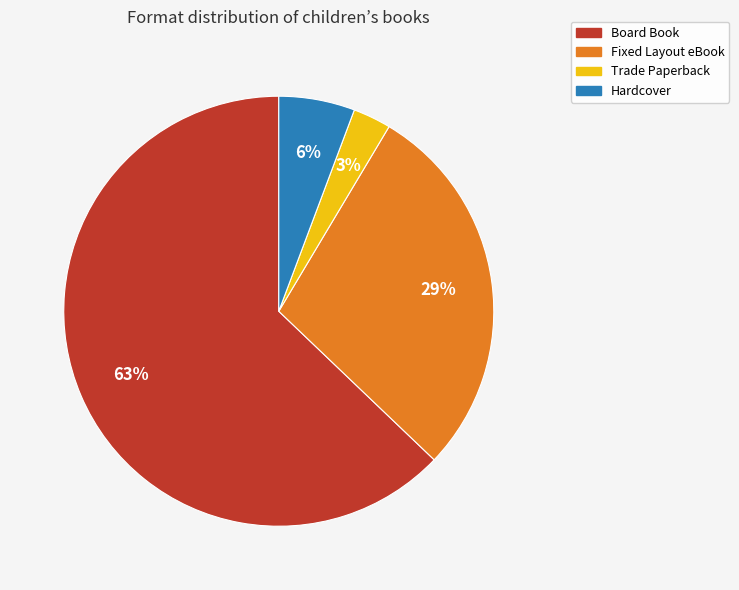

To the nearest percent, what percentage of the pie is Fixed Layout eBook?

29%